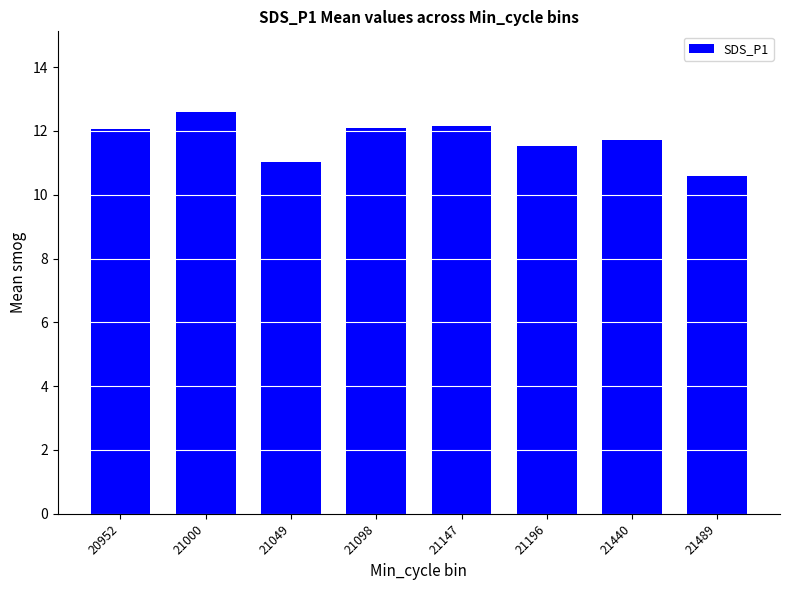

Reading left to right, extract all data points from this chart.

20952=12.1	21000=12.6	21049=11.0	21098=12.1	21147=12.2	21196=11.5	21440=11.7	21489=10.6